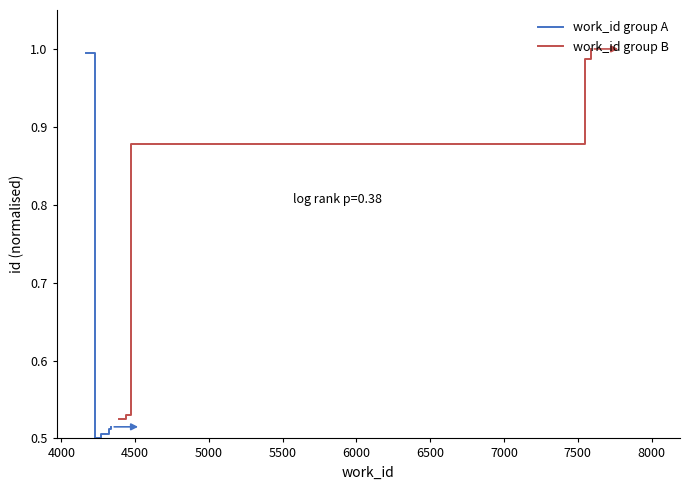

What is the greatest value displayed?

1.0